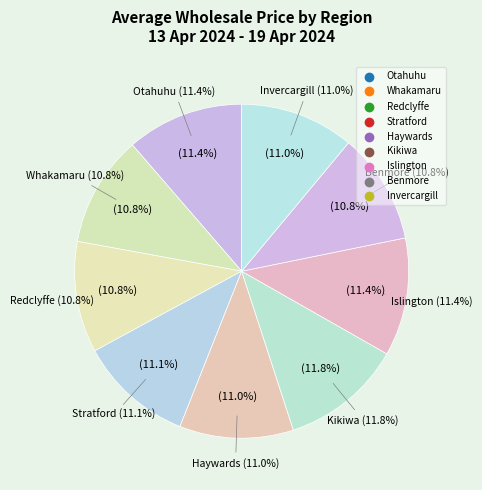

Approximately how many times larger is the value at Haywards compared to Stratford?

1.0